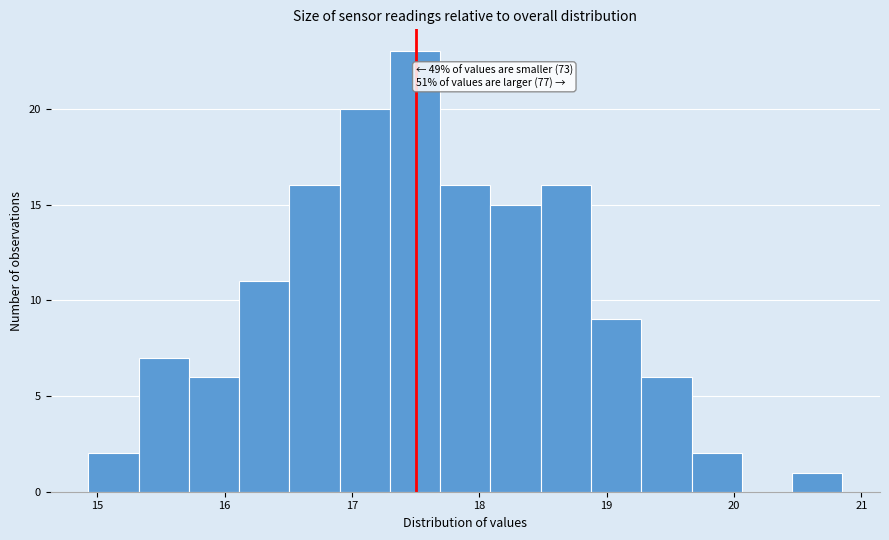

Read against the x-axis, roughly where is the centre of the tallest bar?

17.5